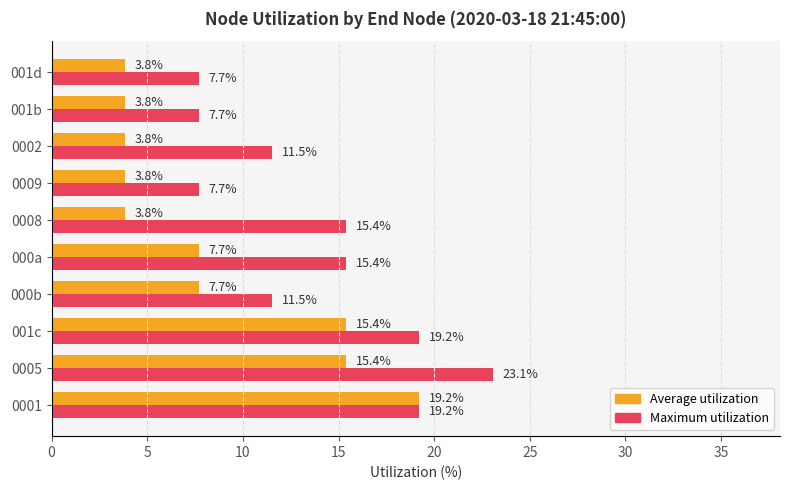

Count the number of data series in this chart.

2